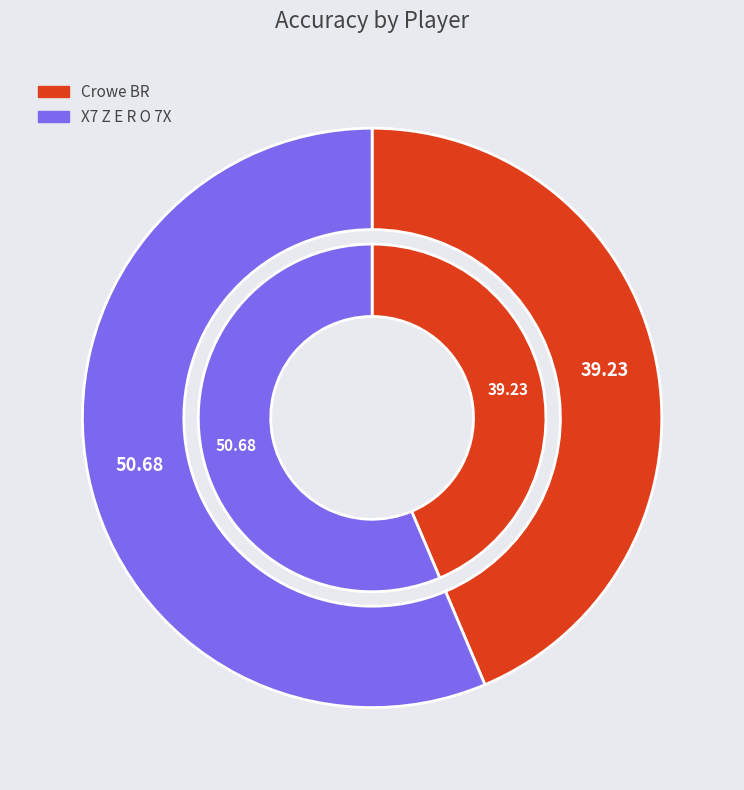

What is the largest slice in the pie chart?

X7 Z E R O 7X